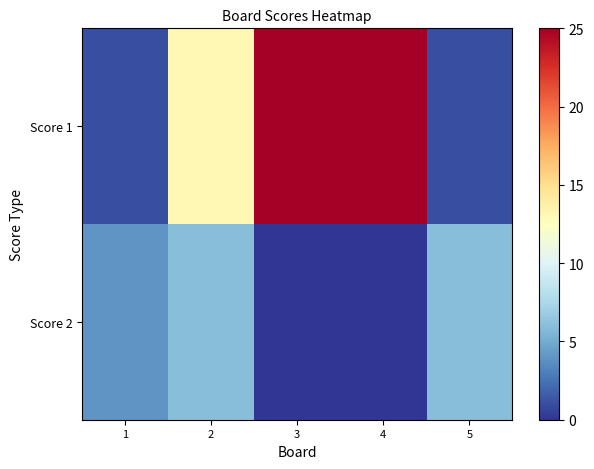

Which series has the widest spread of values?

Score 1